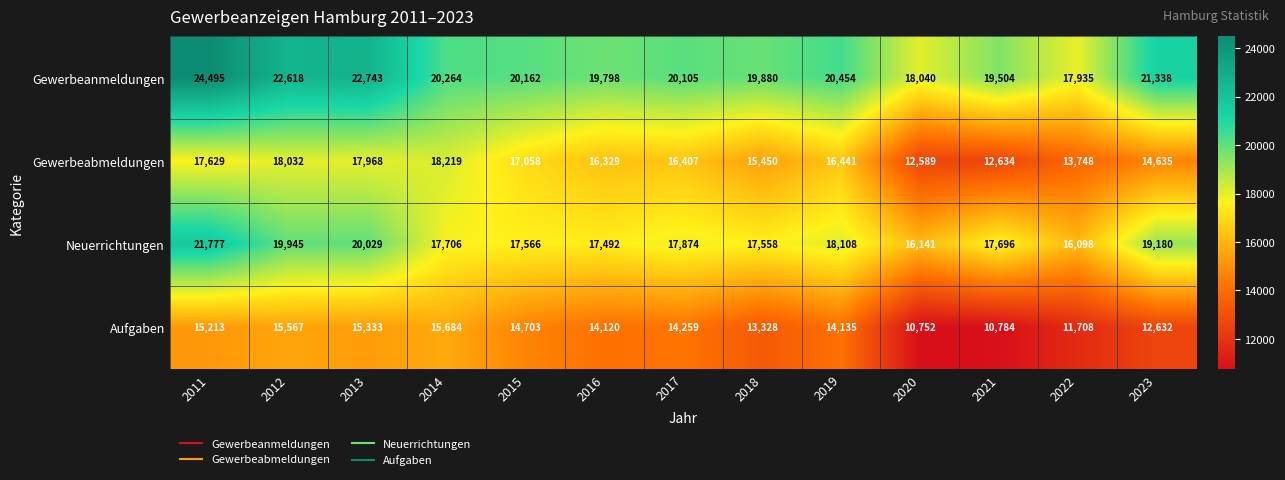

Rank the series at 2017 from lowest to highest value.

Aufgaben, Gewerbeabmeldungen, Neuerrichtungen, Gewerbeanmeldungen